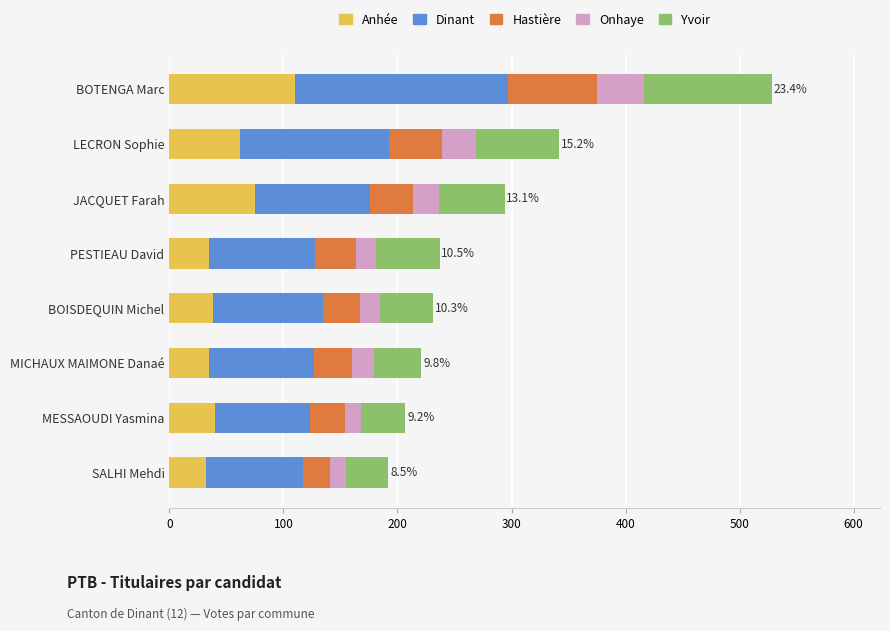

What is the sum of all Anhée values?

427